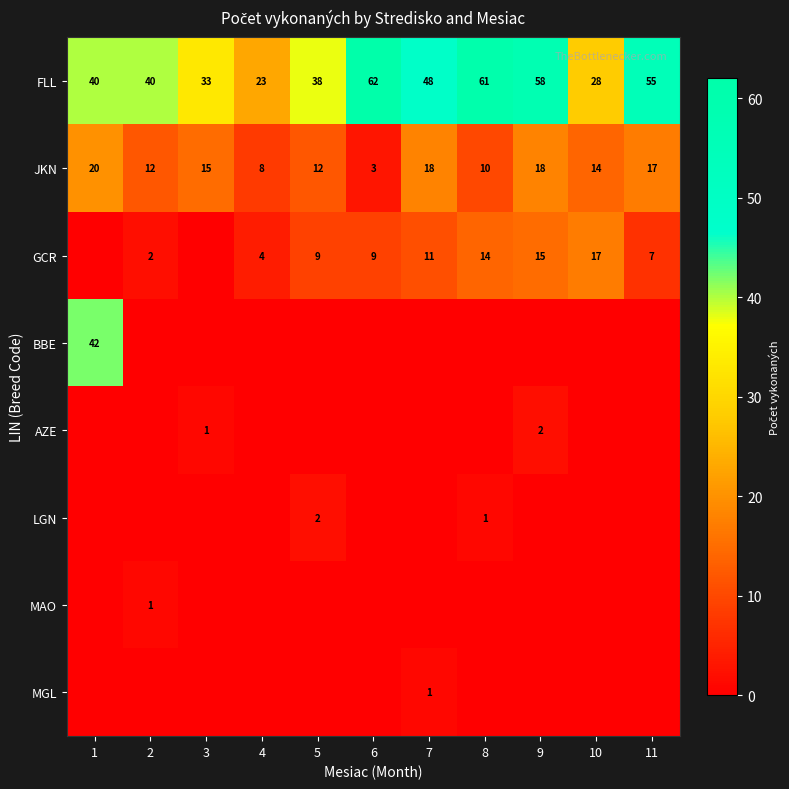

The value of JKN at 6 is 5. True or false?

False